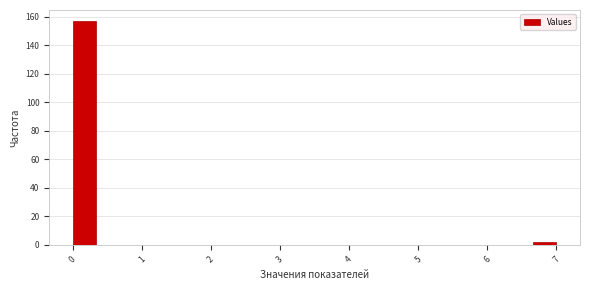

Read against the x-axis, roughly where is the centre of the tallest bar?

0.2